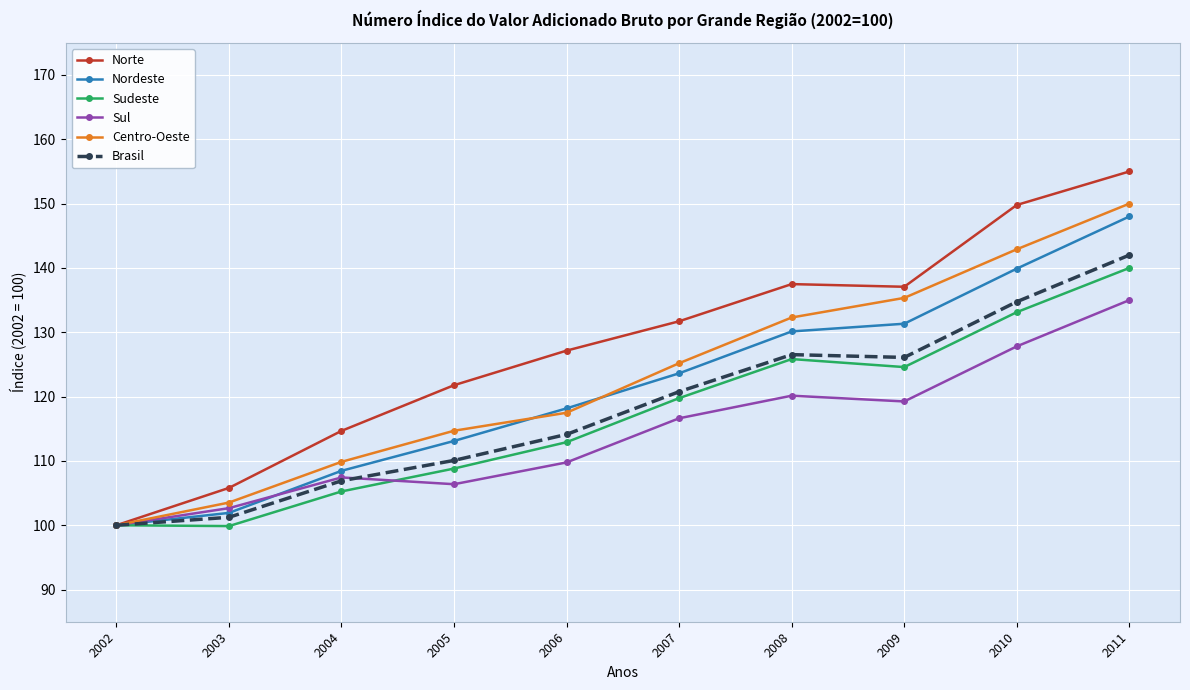

Which series has the widest spread of values?

Norte